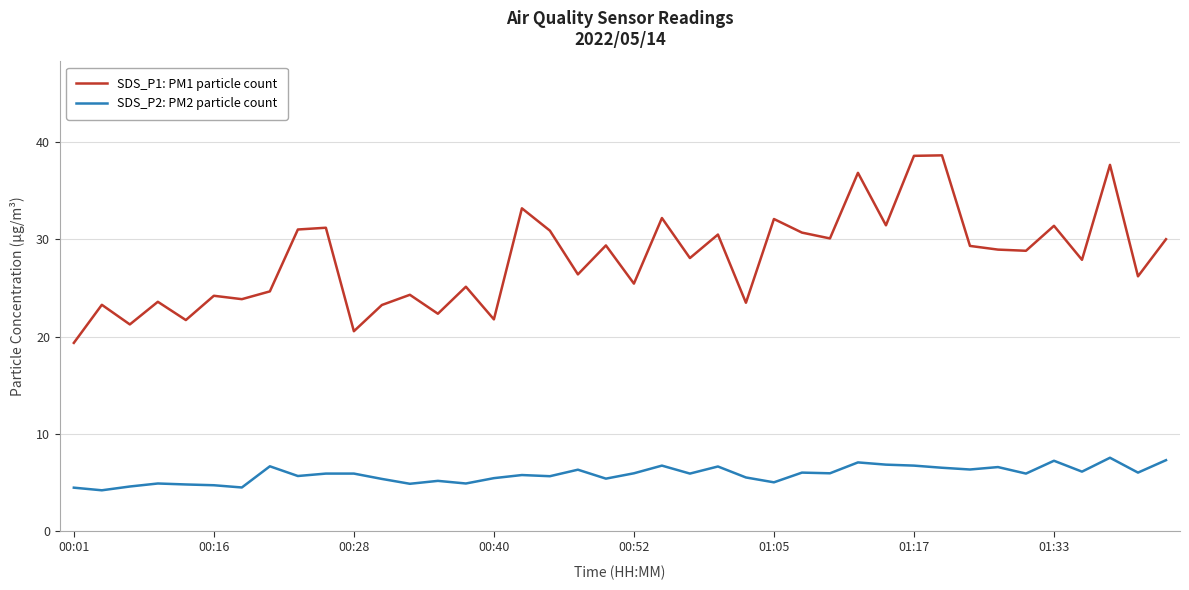

How many lines are shown in the chart?

2